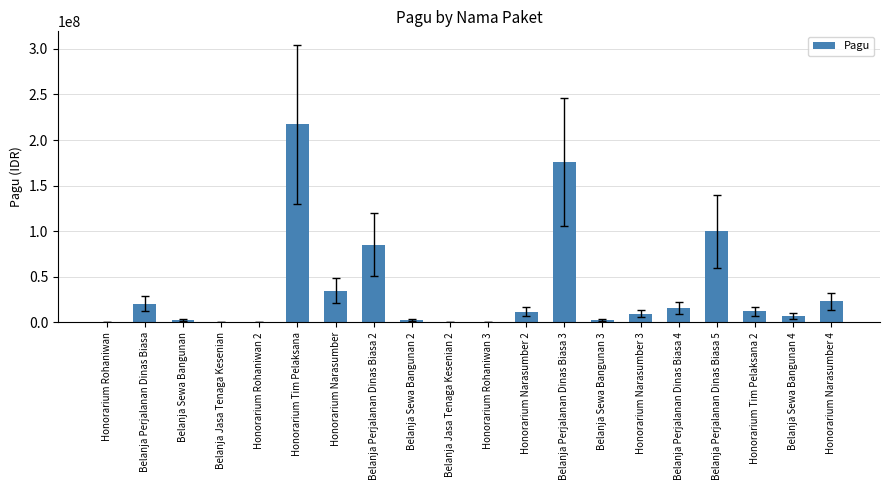

Count the number of categories in the chart.

20